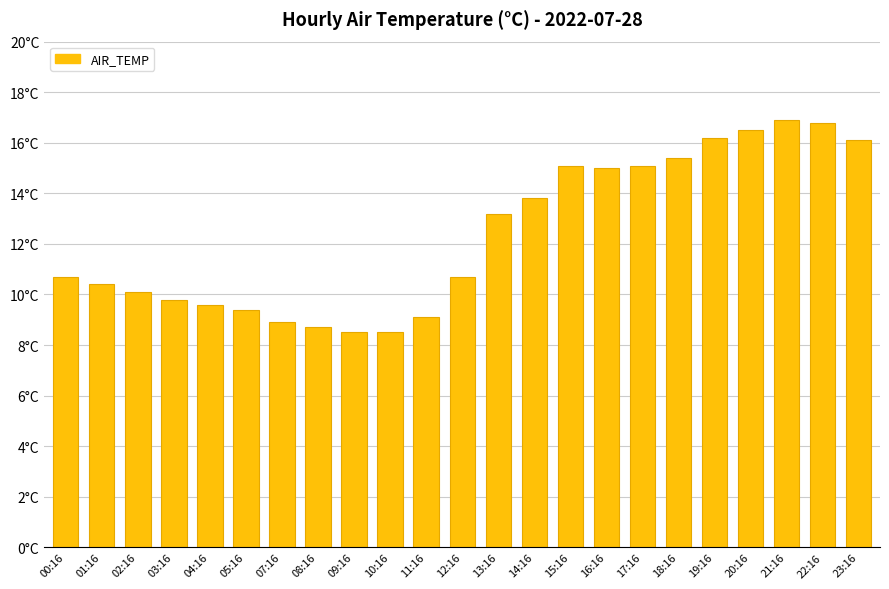

Does the chart contain any negative values?

No